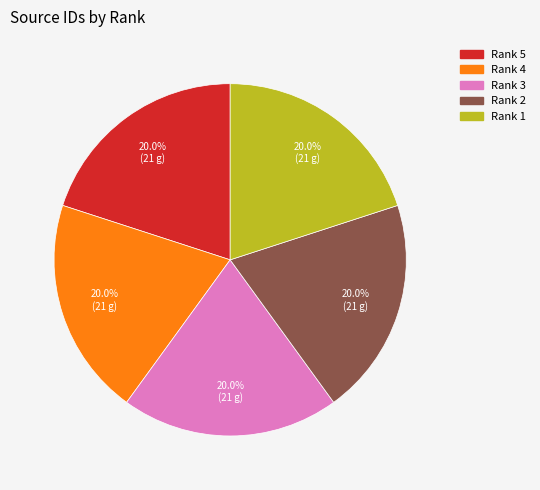

True or false: Rank 2 accounts for 20% of the total.

True